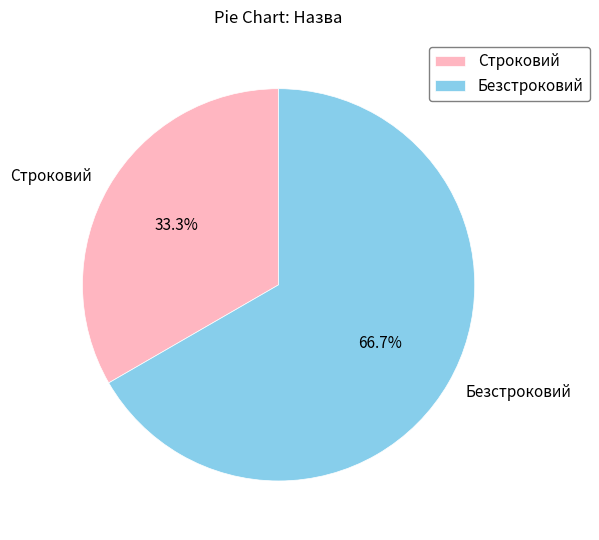

Count the number of slices in the pie.

2